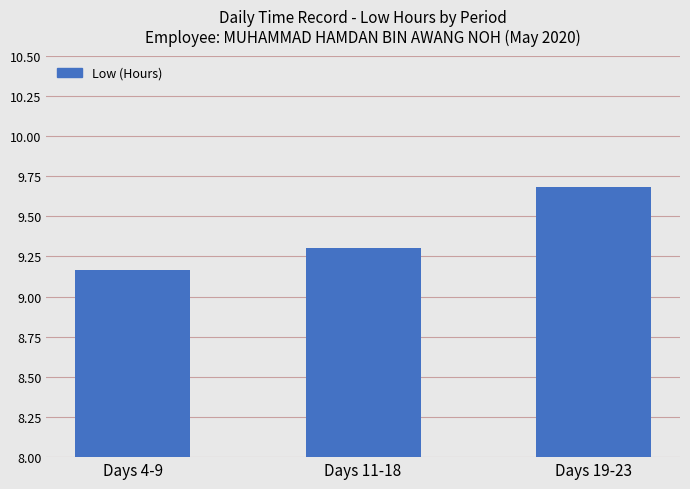

Where is the data nearest to the value 9?

Days 4-9